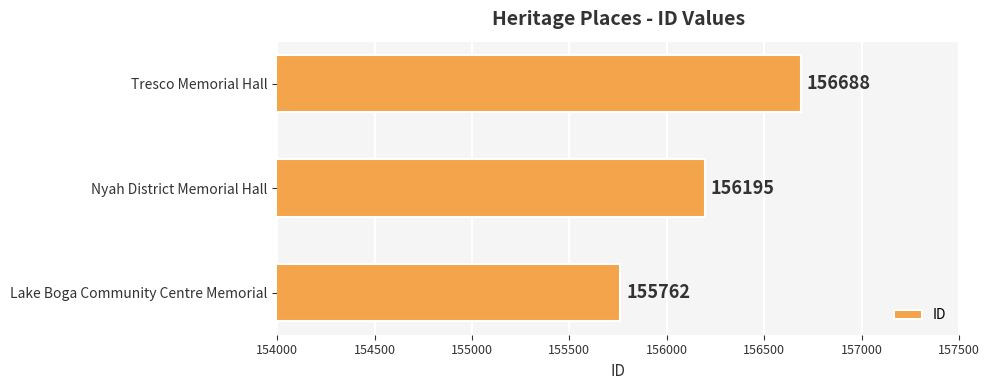

Between Lake Boga Community Centre Memorial and Nyah District Memorial Hall, which is larger?

Nyah District Memorial Hall